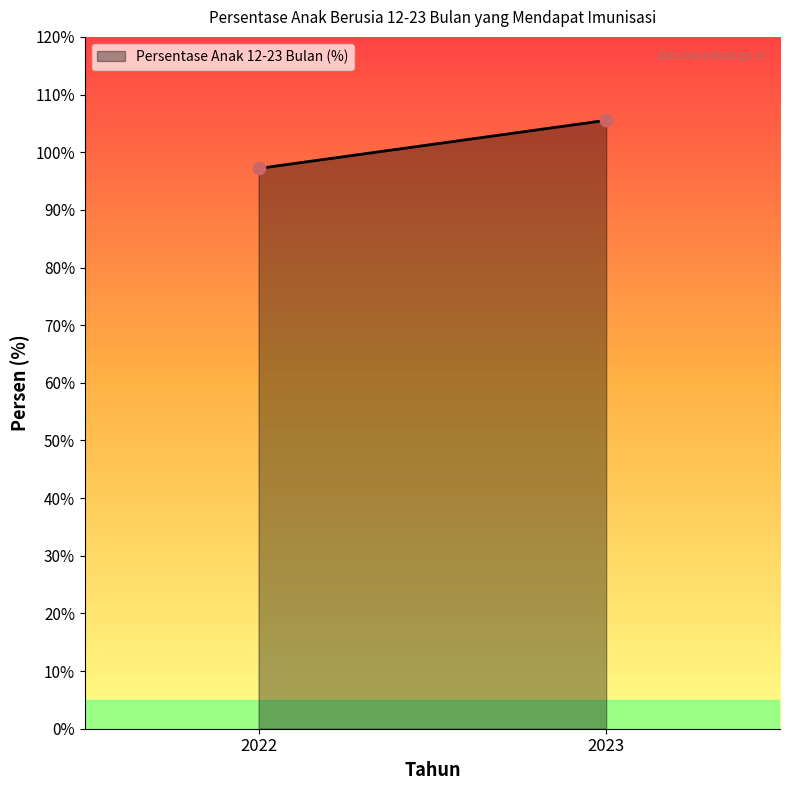

What is the average Y value?

101.4